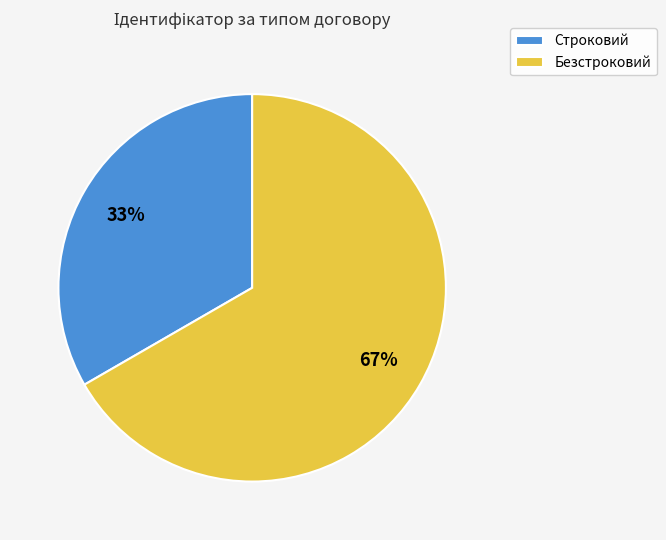

What percentage is the Безстроковий slice, to the nearest percent?

67%